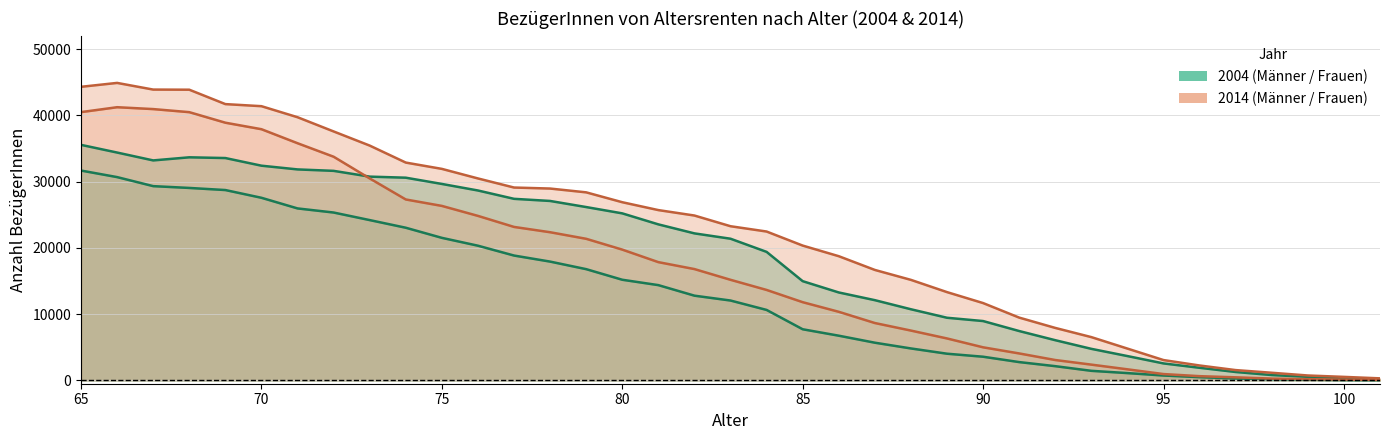

What is the value of the Frauen 2014 point at the 33rd from the left?

1556